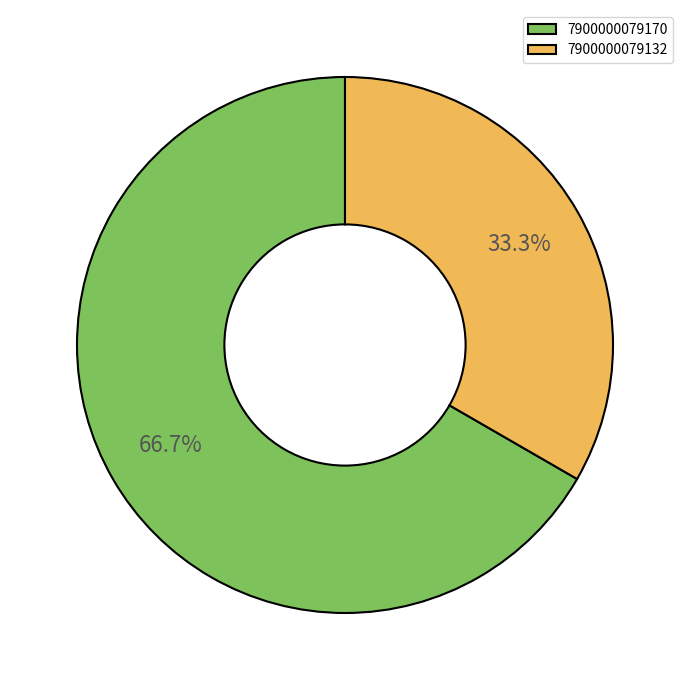

True or false: 7900000079132 accounts for 33% of the total.

True